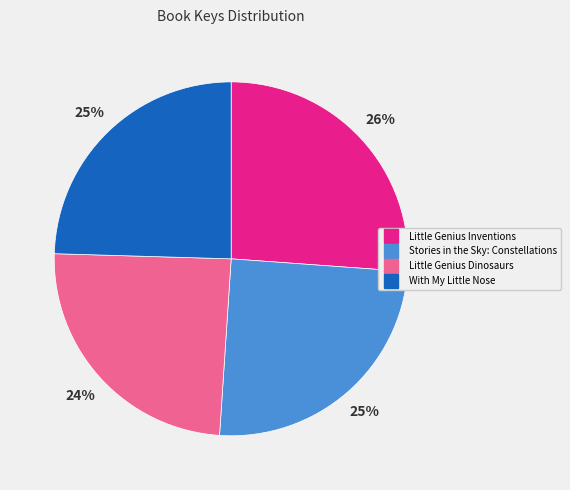

The With My Little Nose slice represents 25% of the pie. True or false?

True